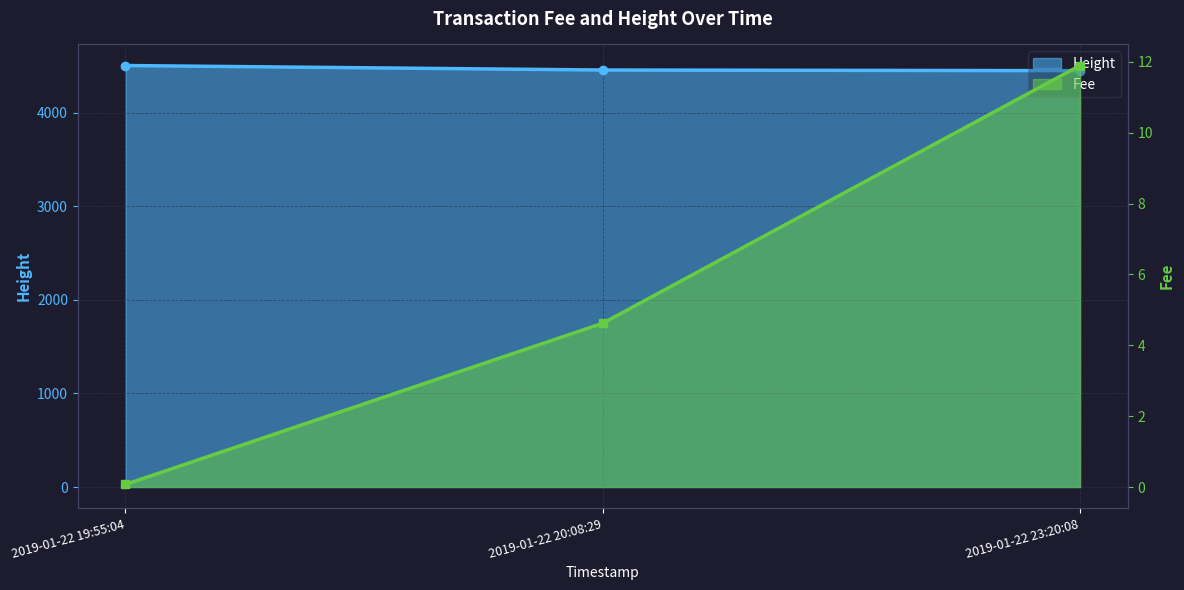

Where does the Fee series first go above 4?

2019-01-22 20:08:29